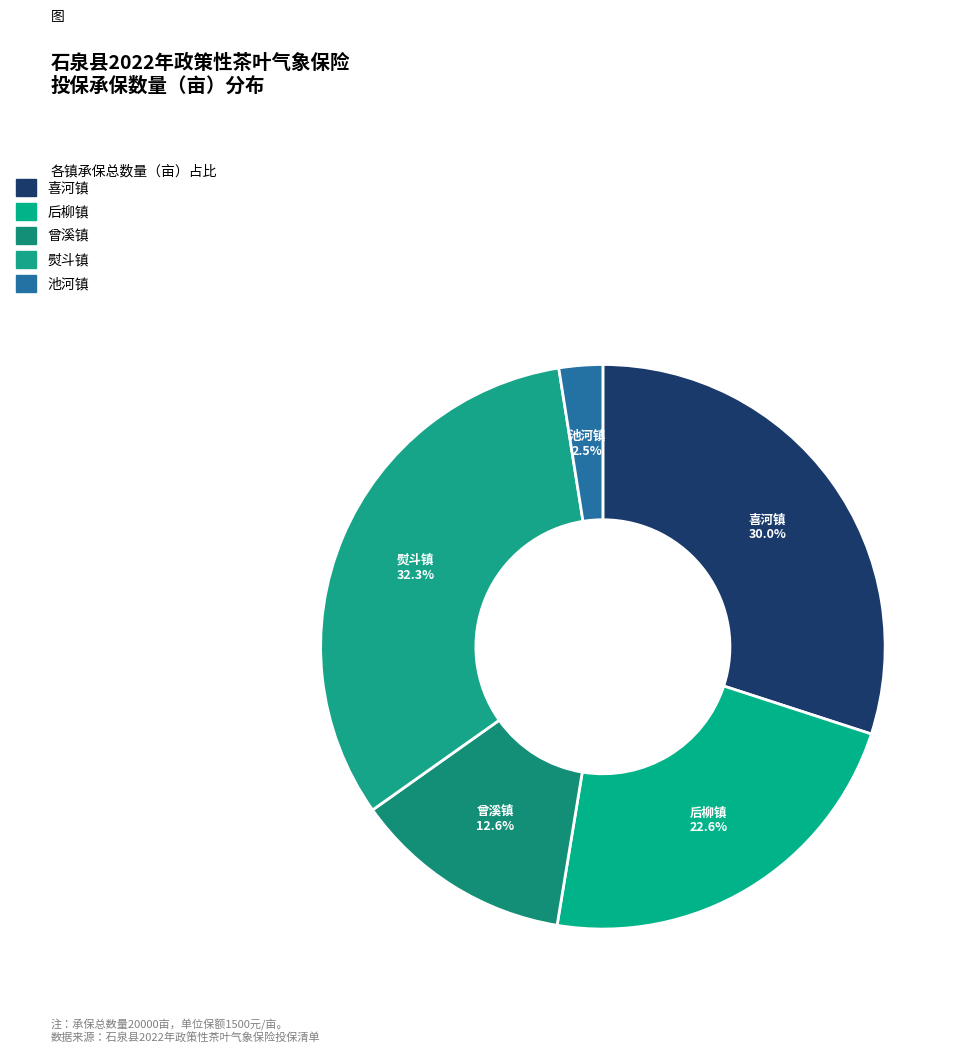

How many slices are in this pie chart?

5